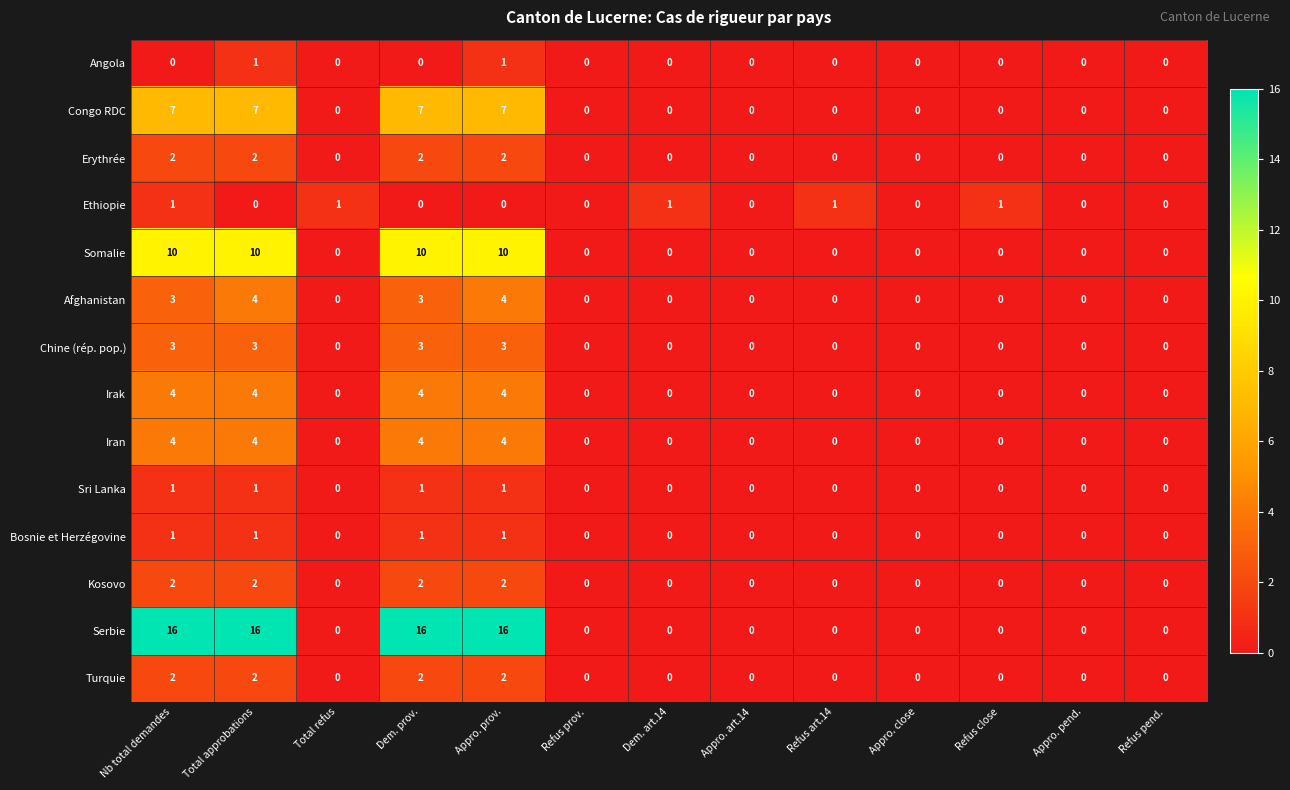

What is the sum of the Iran values at Appro. prov. and Appro. close?

4